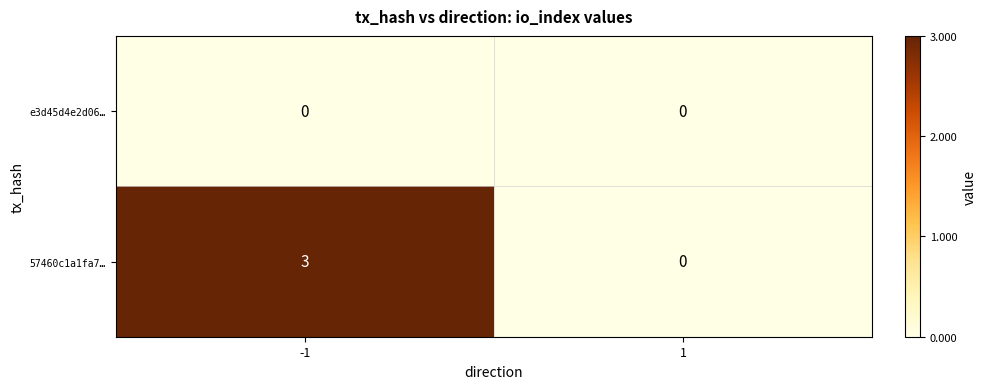

List the series in order of their peak value, lowest first.

e3d45d4e2d06…, 57460c1a1fa7…